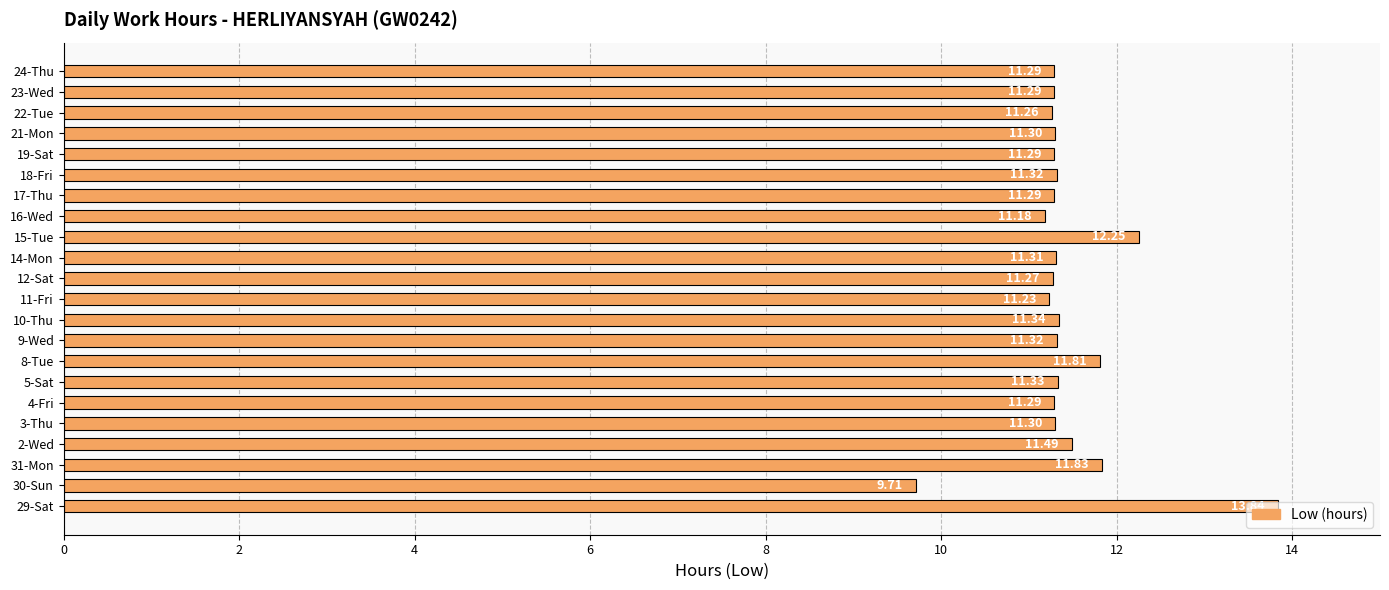

What is the ratio of the value at 24-Thu to the value at 31-Mon?

1.0